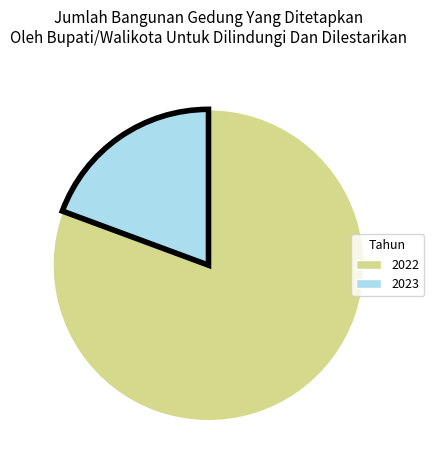

Count the number of slices in the pie.

2